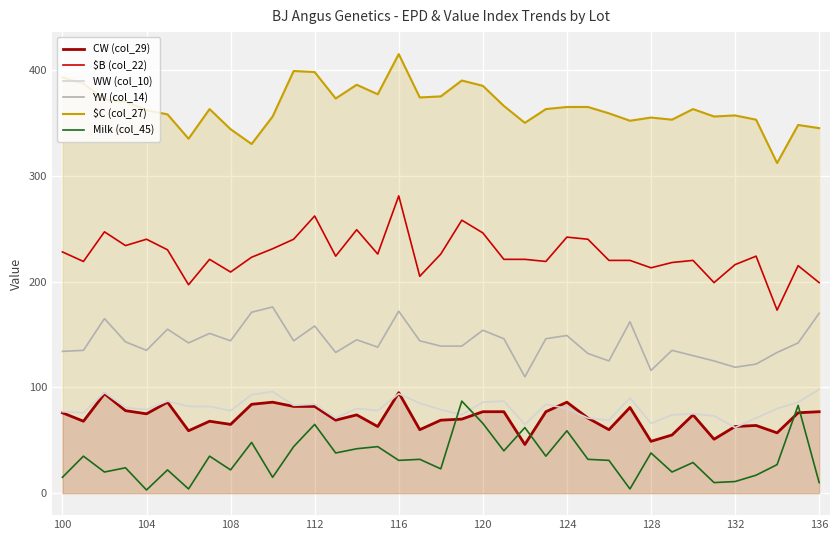

True or false: $B (col_22) and WW (col_10) intersect in this chart.

False